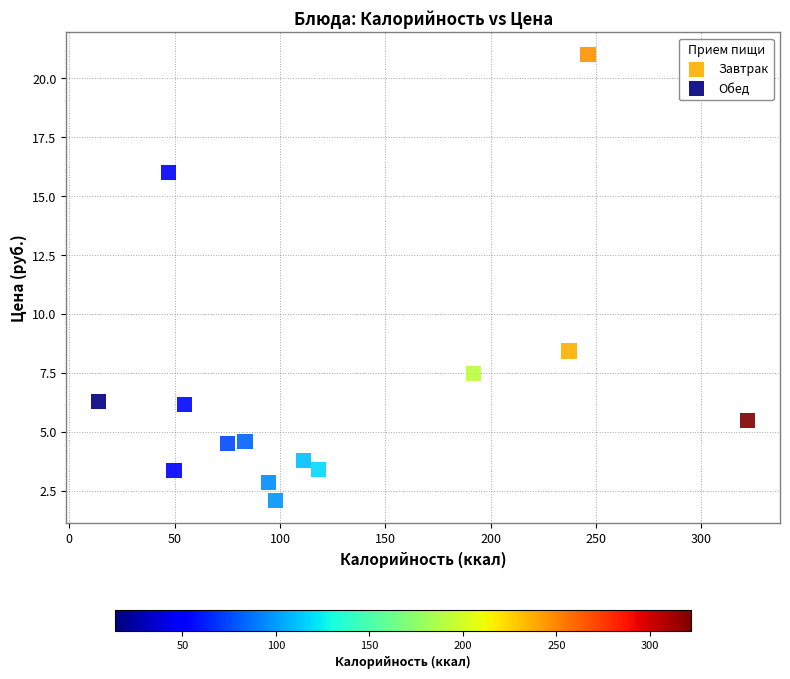

Which series reaches the minimum Y coordinate?

Обед